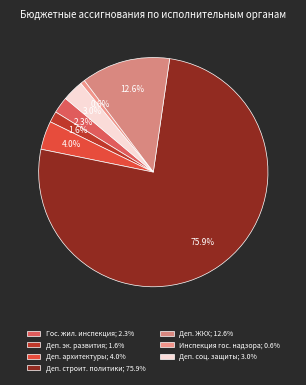

How many slices are in this pie chart?

7